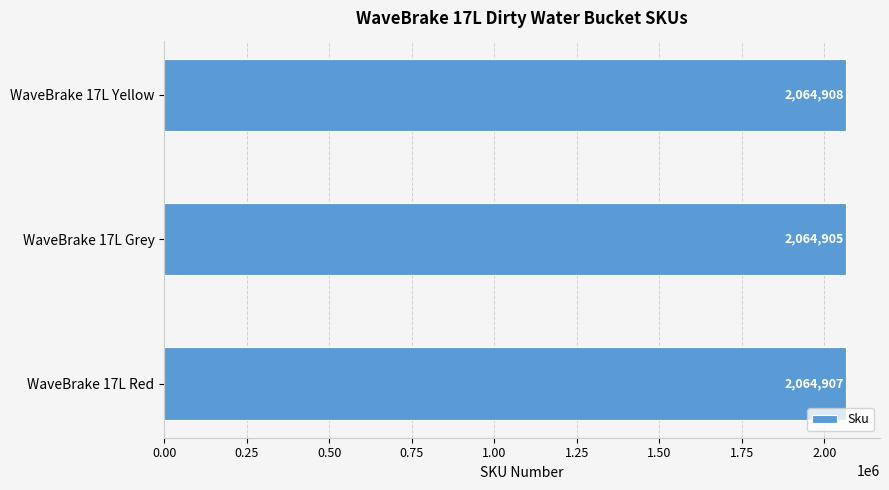

Are the bars grouped side by side (vs. stacked)?

No